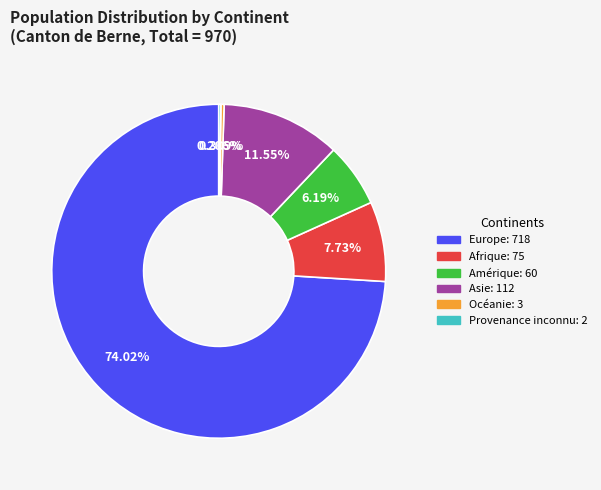

Is the sum of Afrique and Amérique greater than half?

No